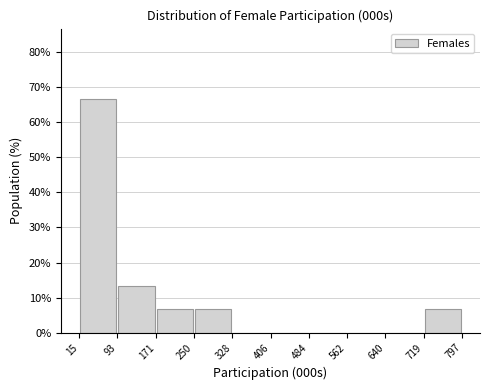

Over which range of the x-axis is the bar tallest?

15 to 93